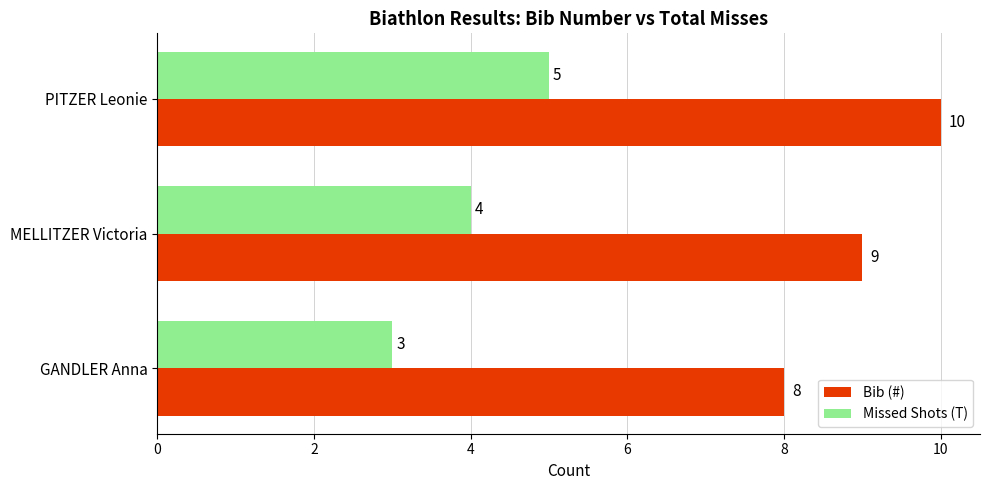

How many Bib (#) values are between 8 and 10?

3